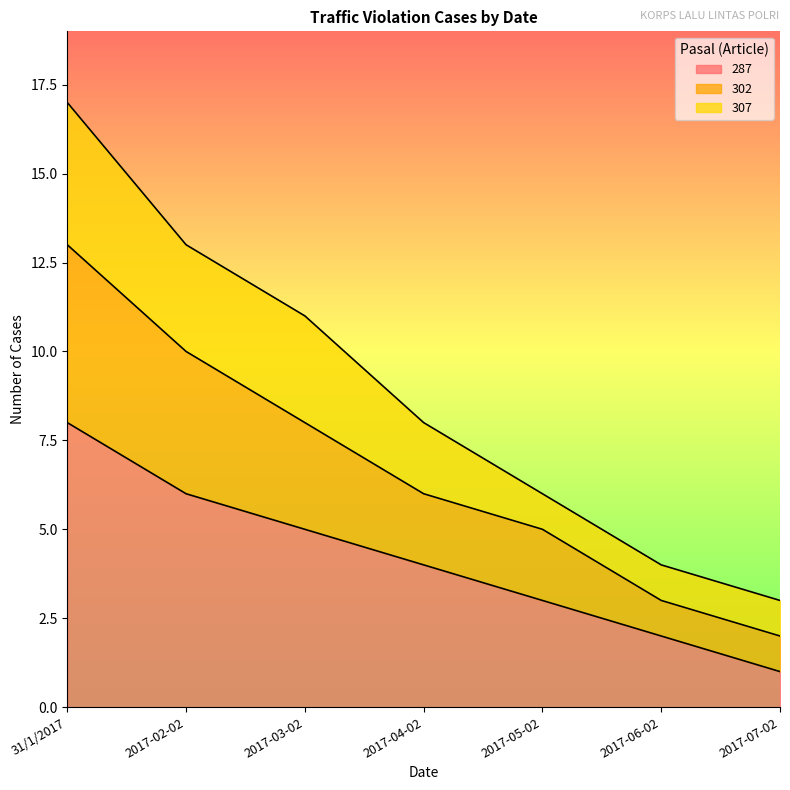

Rank the categories by 287 value from highest to lowest.

31/1/2017, 2017-02-02, 2017-03-02, 2017-04-02, 2017-05-02, 2017-06-02, 2017-07-02